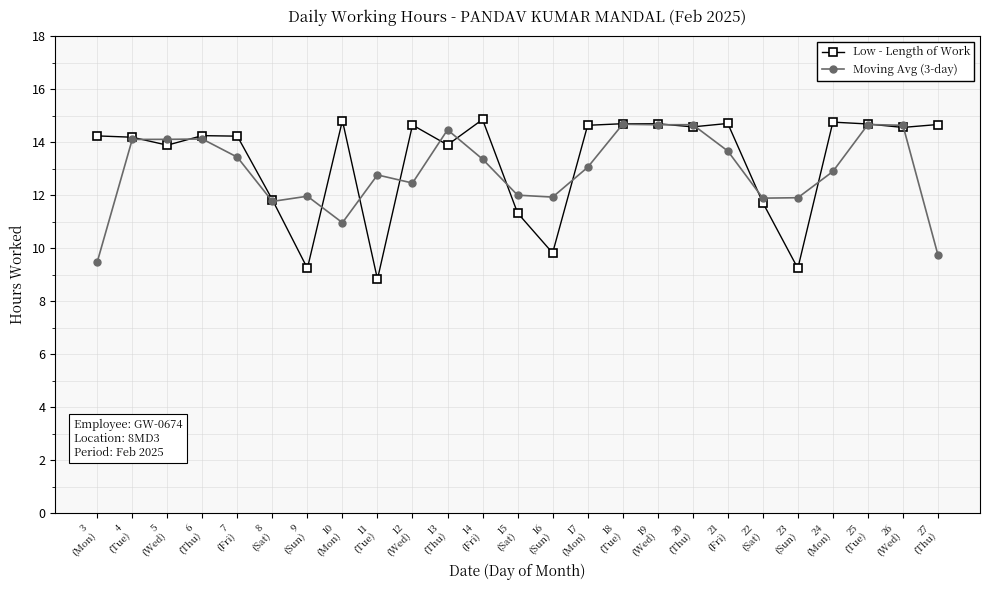

What is the spread (max minus min) of values at 15
(Sat)?

0.7